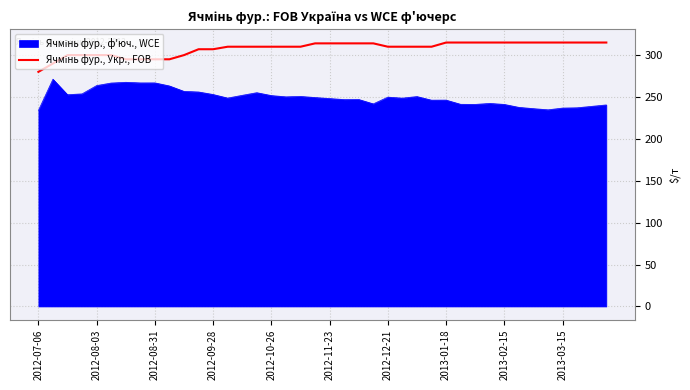

Does the chart have visible grid lines?

Yes